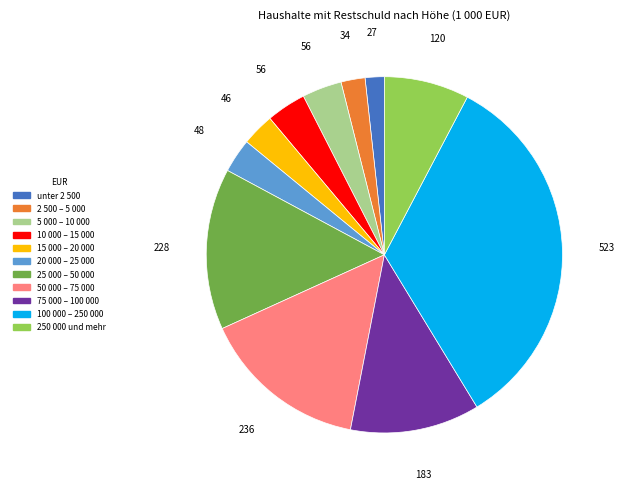

Does any single category account for the majority?

No